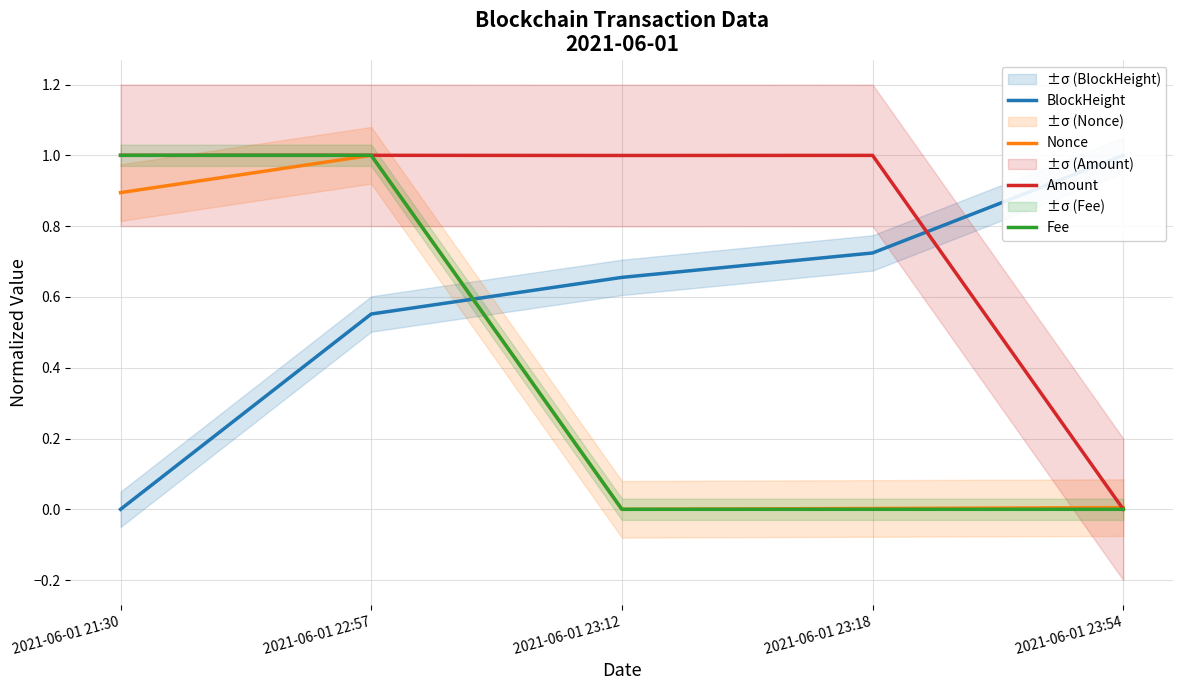

Between 2021-06-01 23:54 and 2021-06-01 22:57, which is larger?

2021-06-01 23:54